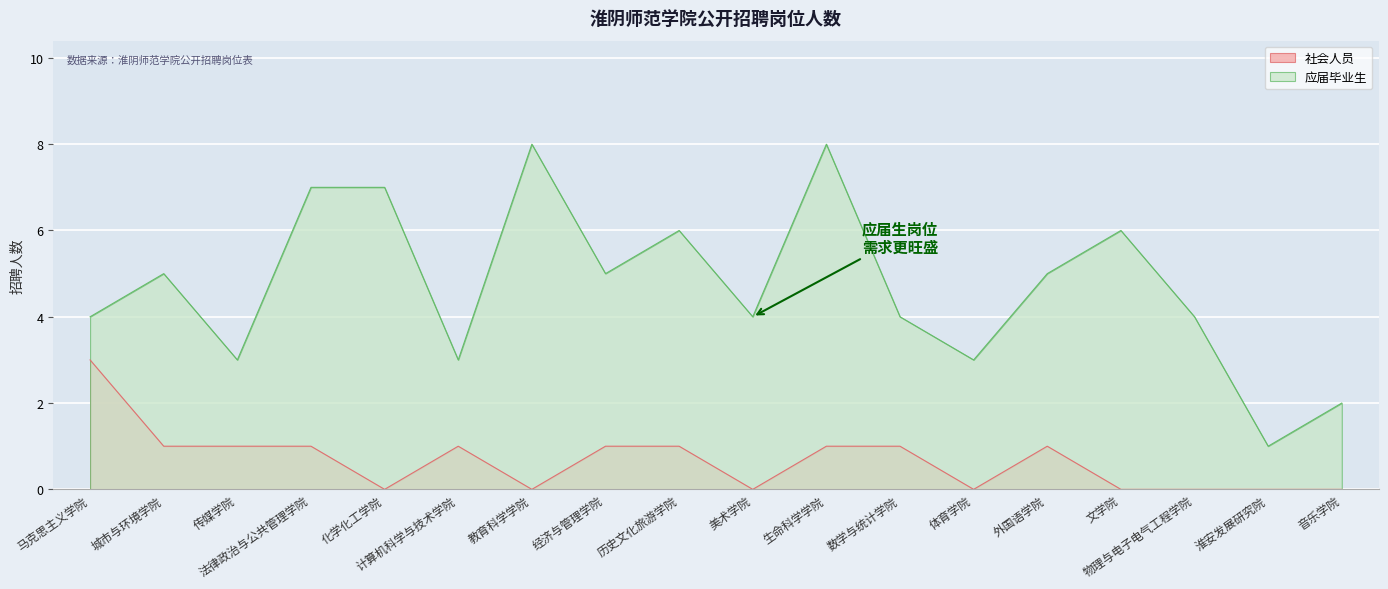

Is it true that 社会人员 equals 2 at 物理与电子电气工程学院?

False